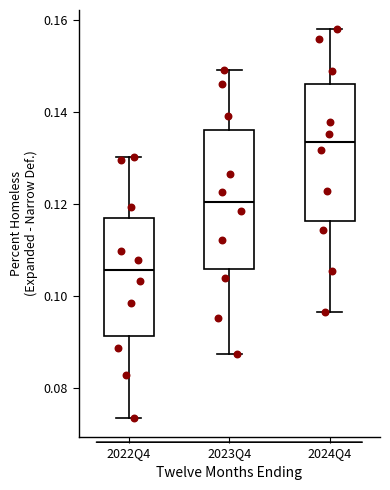

Where is the upper edge of the box for 2022Q4 on the y-axis? The values are not printed on the chart, so give them approximately, as read against the axis.

0.116